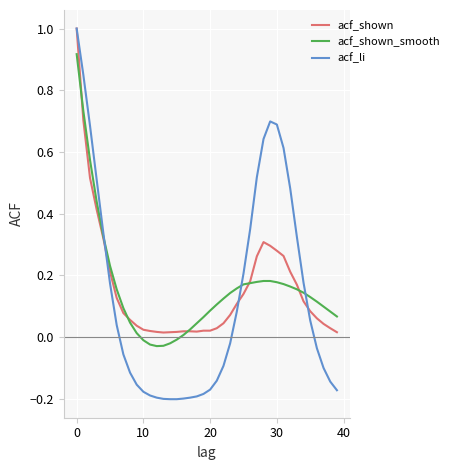

What is the maximum value for acf_shown?

1.0